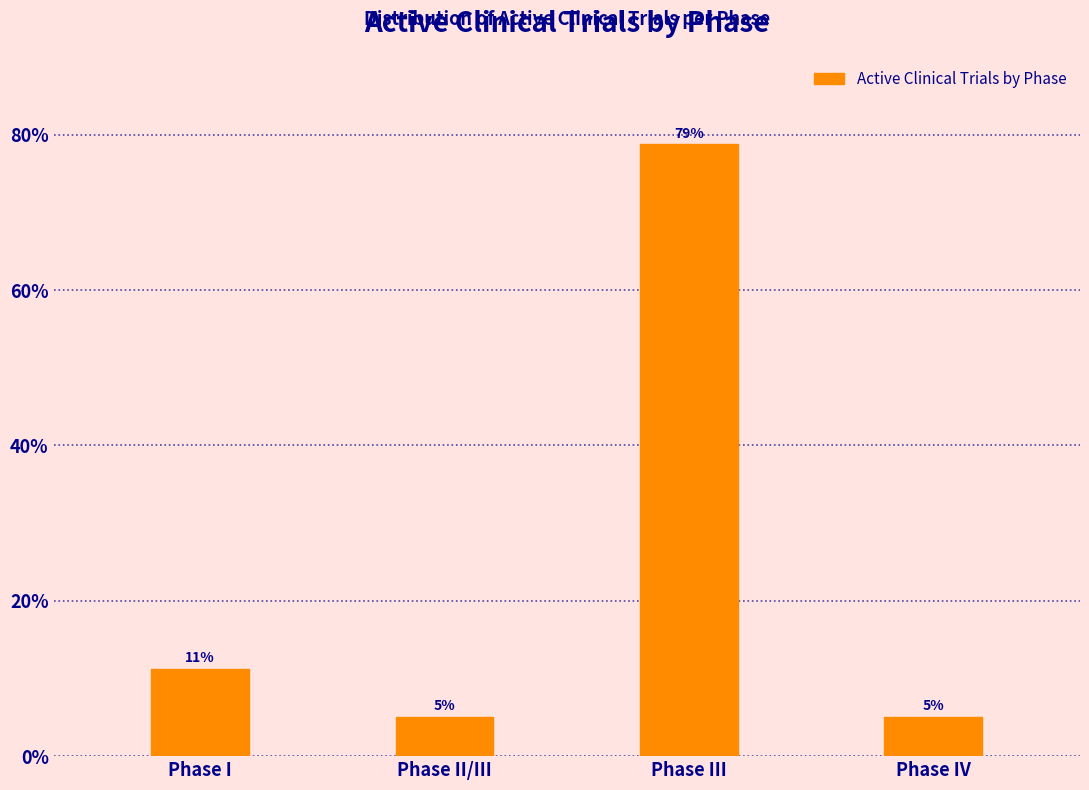

What is the label of the 4th bar from the left?

Phase IV